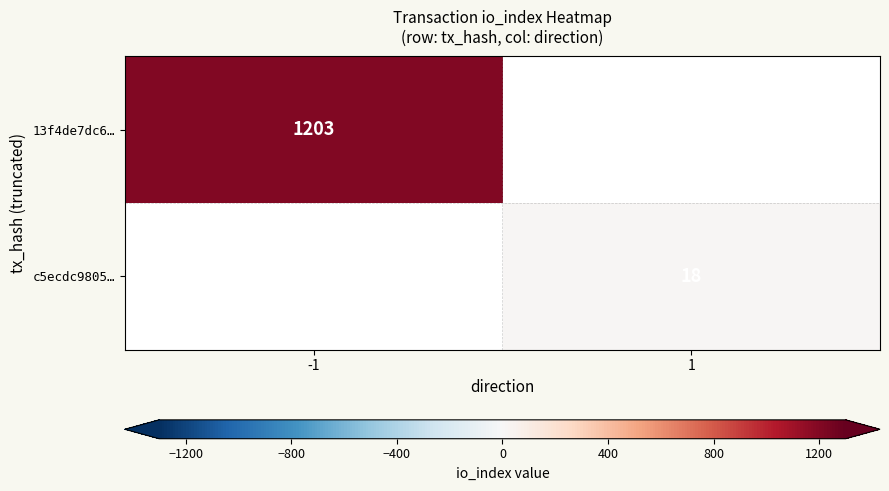

True or false: c5ecdc9805… has a value of 18 at 1.

True